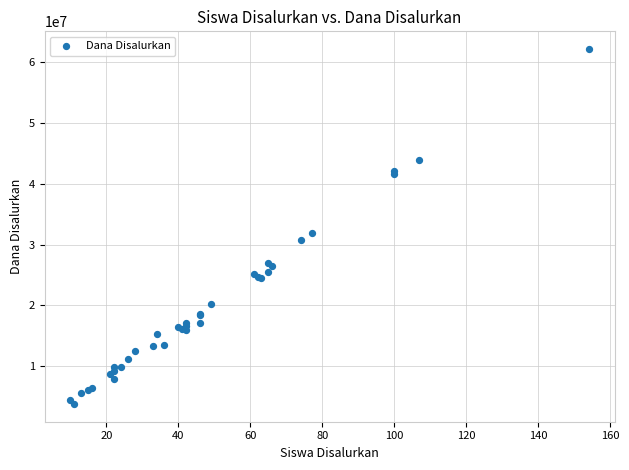

What Y value in the scatter plot is closest to 32962500?

31950000